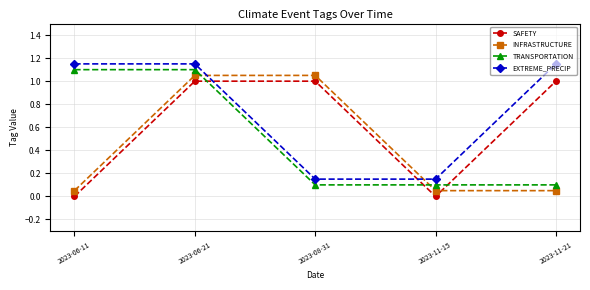

What is the difference between the second highest and minimum values in the EXTREME_PRECIP series?

1.0